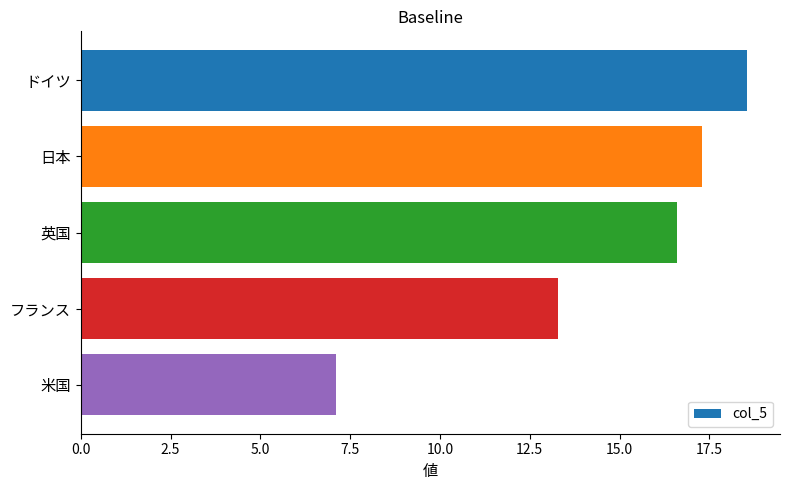

What is the sum of all values?

72.9